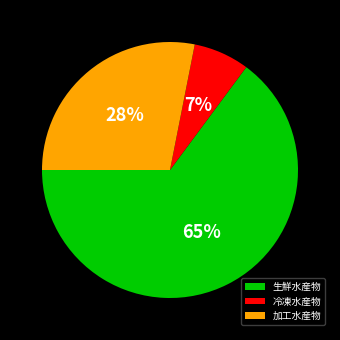

What is the smallest slice in the pie chart?

冷凍水産物